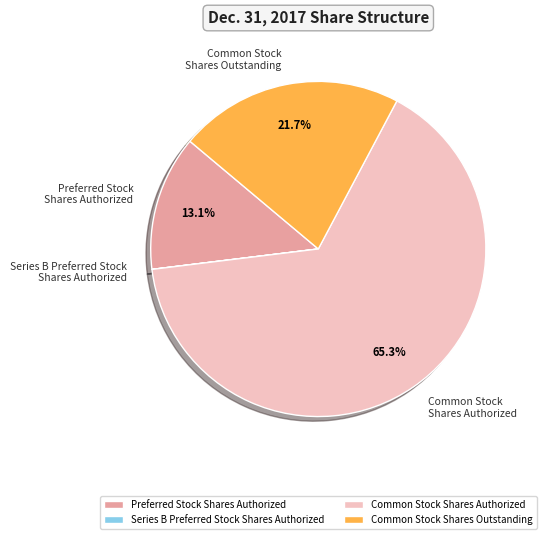

Do Preferred Stock Shares Authorized and Common Stock Shares Authorized together represent more than half of the pie?

Yes